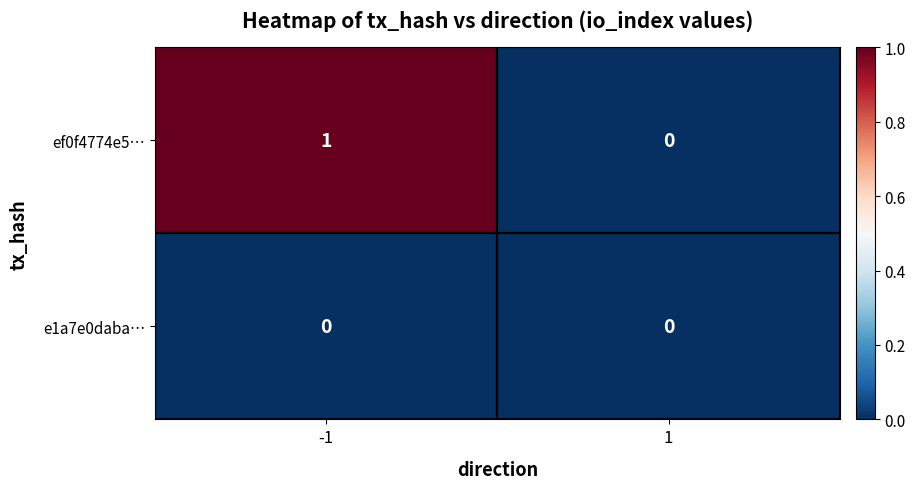

The e1a7e0daba… series shows 0 at -1. True or false?

True